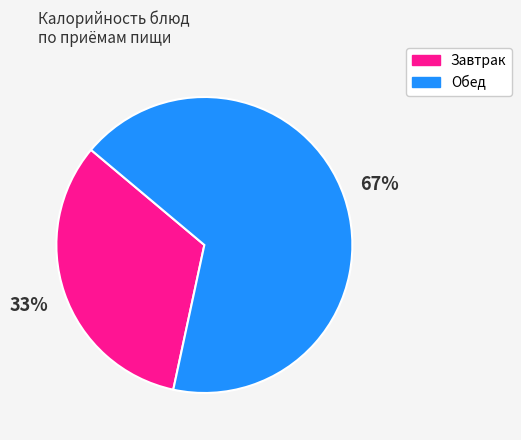

Is there a majority slice in this chart?

Yes